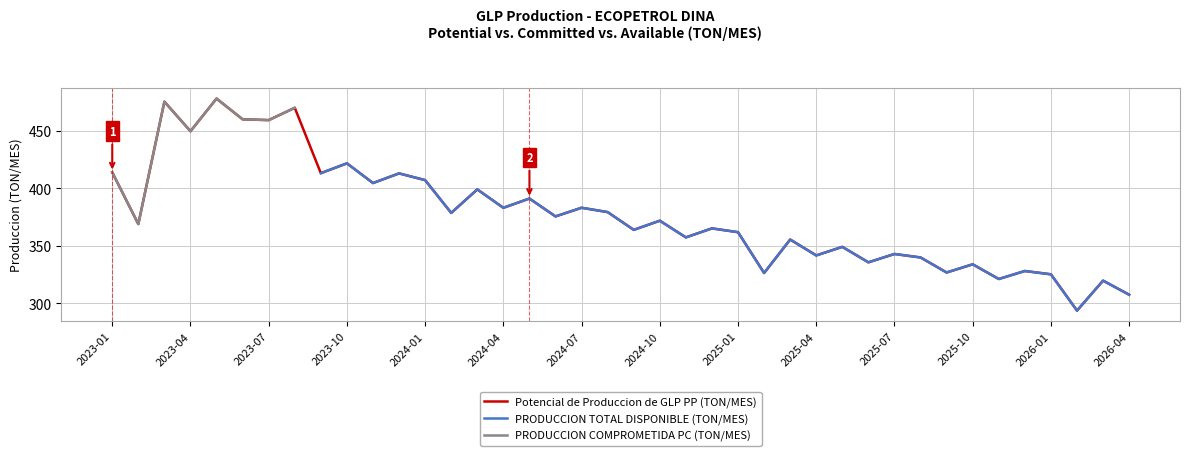

What is the maximum value for Potencial de Produccion de GLP PP (TON/MES)?

477.8